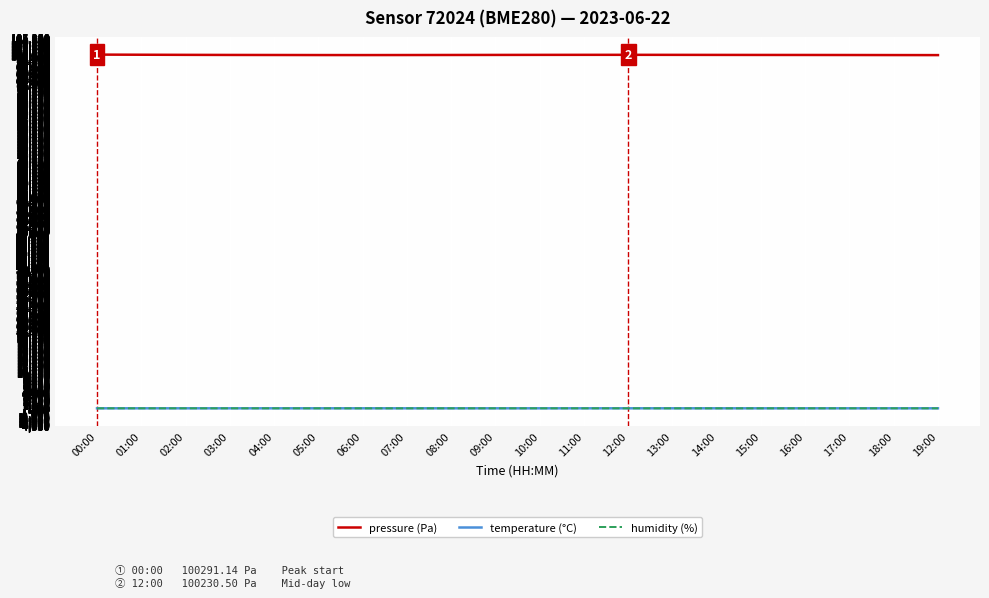

Is the value of pressure (Pa) at 12:00 greater than the value of humidity (%) at 08:00?

Yes